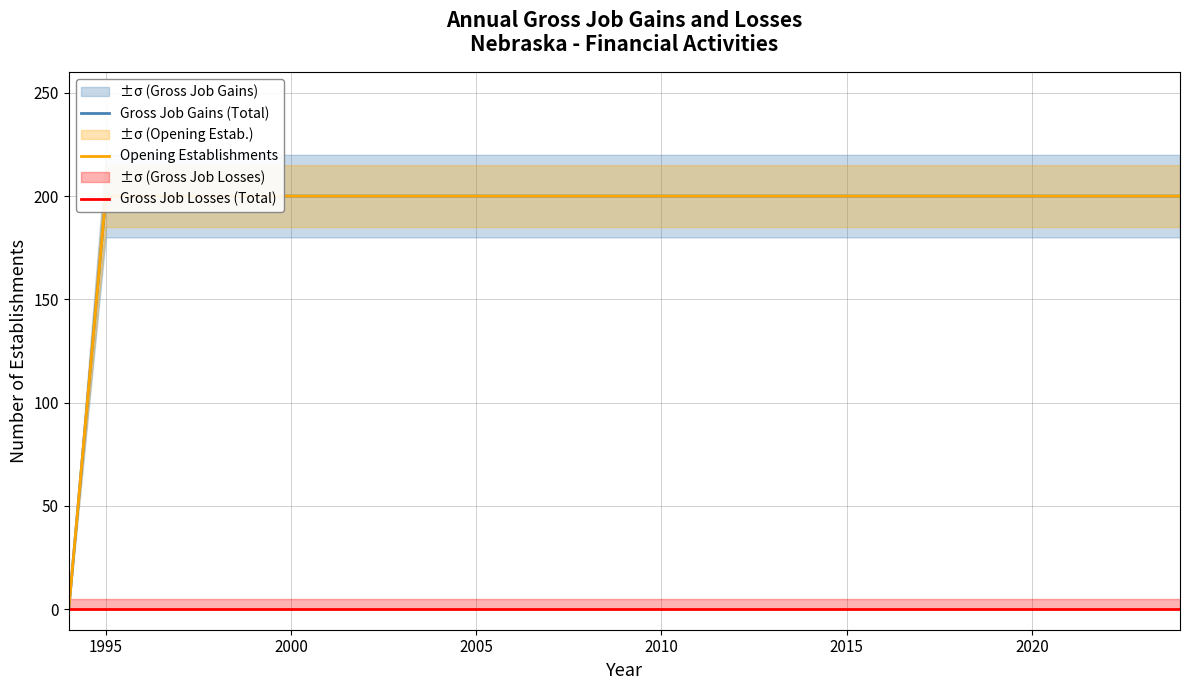

At how many categories does at least one series exceed 78?

30